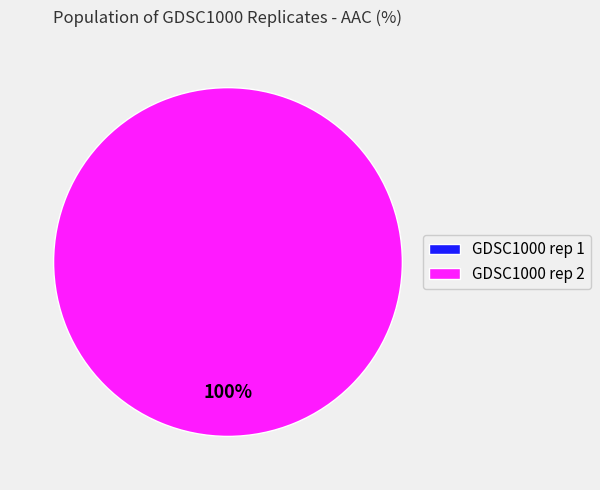

Which category has the biggest portion of the pie?

GDSC1000 rep 2